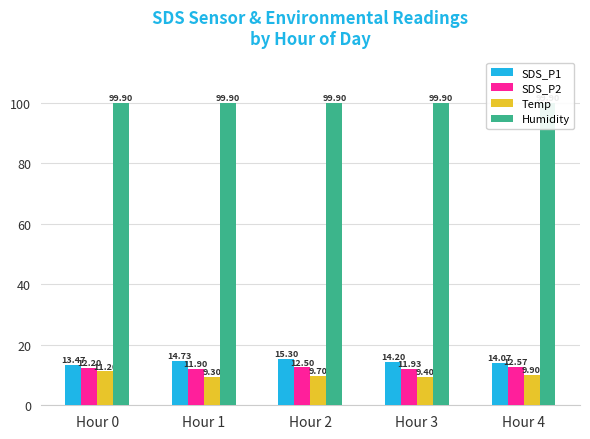

Which category has the lowest value across all series?

Hour 1